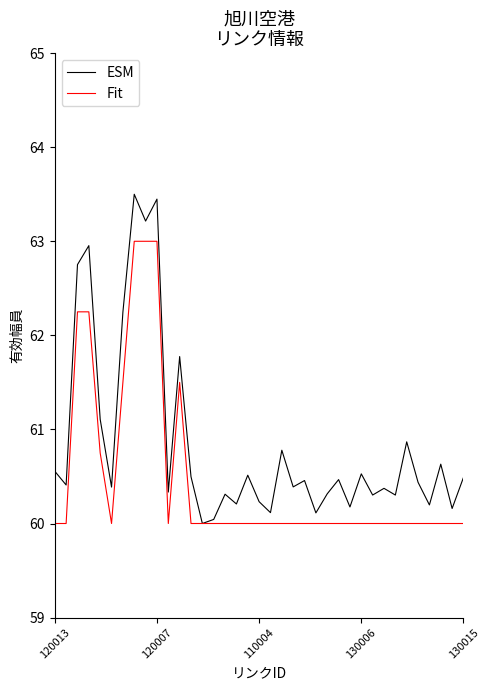

List the series in order of their overall mean, lowest first.

Fit, ESM